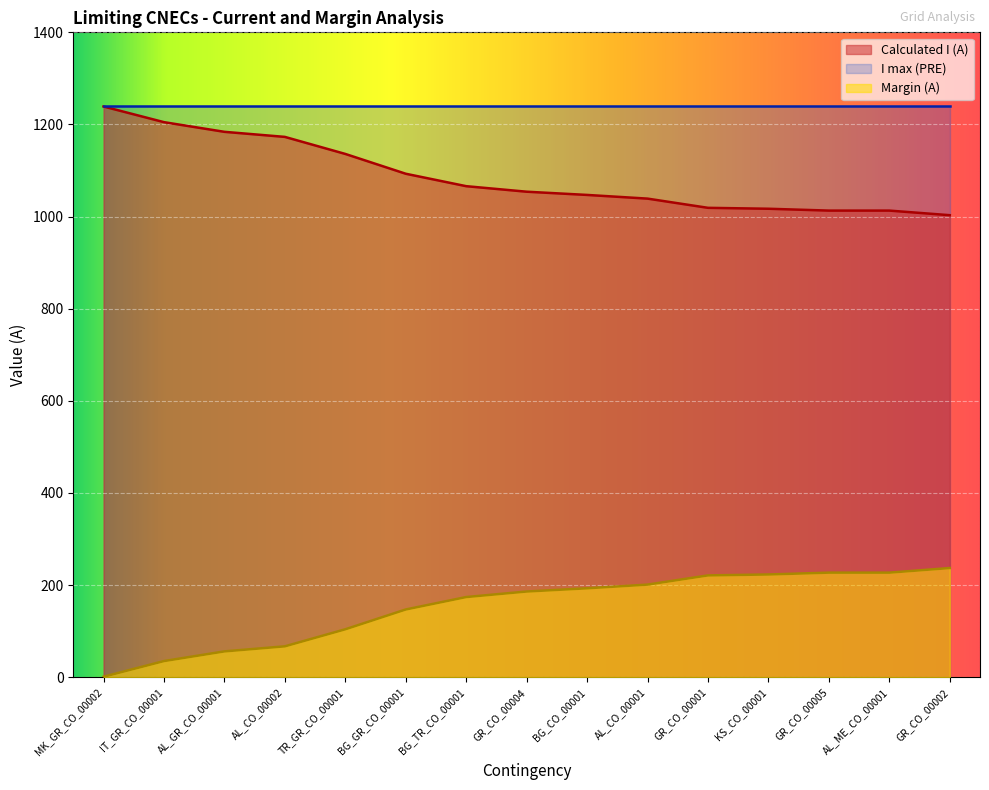

Between MK_GR_CO_00002 and BG_GR_CO_00001, which series saw the biggest shift?

Calculated I (A)